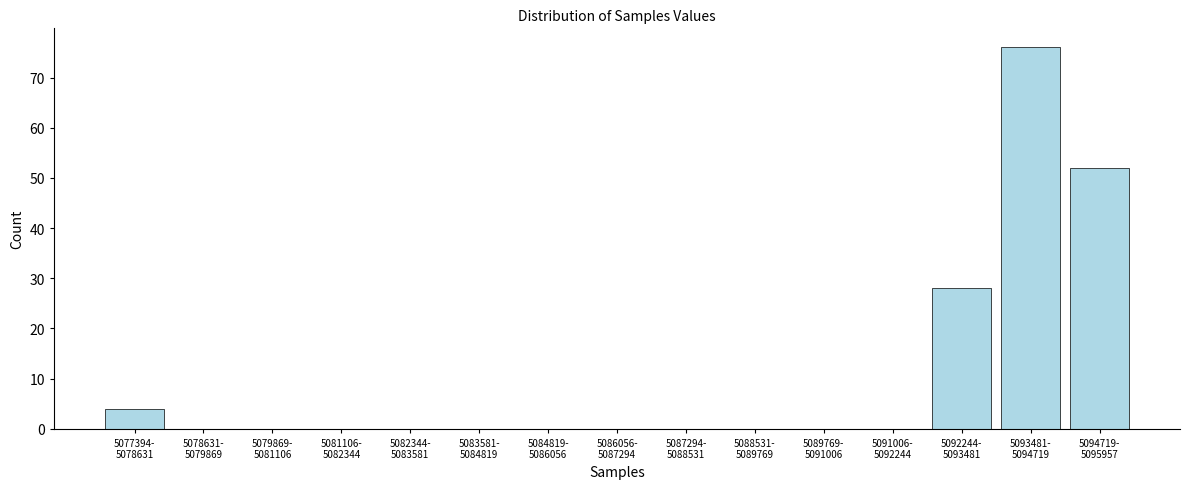

What is the maximum value shown in the chart?

76